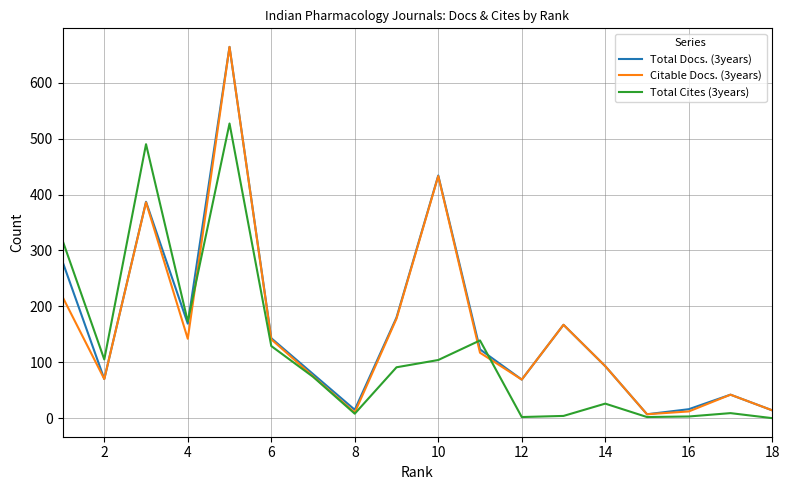

Is this an area chart (filled region under the line)?

No